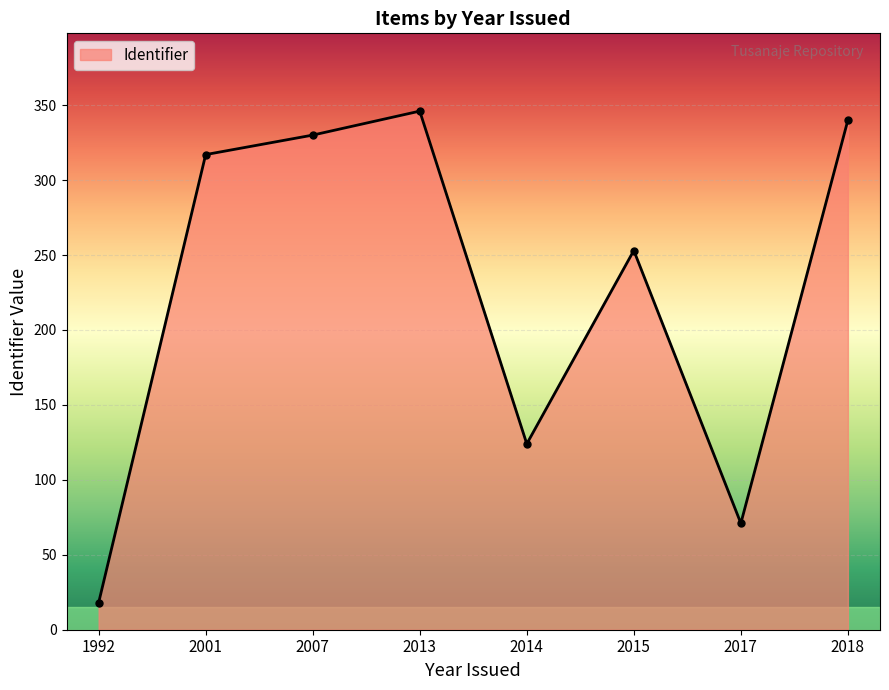

How many interior local valleys (lower than both neighbors) does the data have?

2